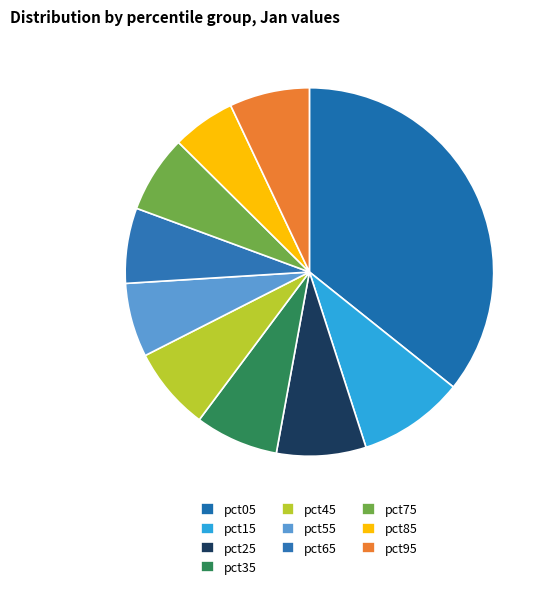

Does pct45 represent more than half of the total?

No